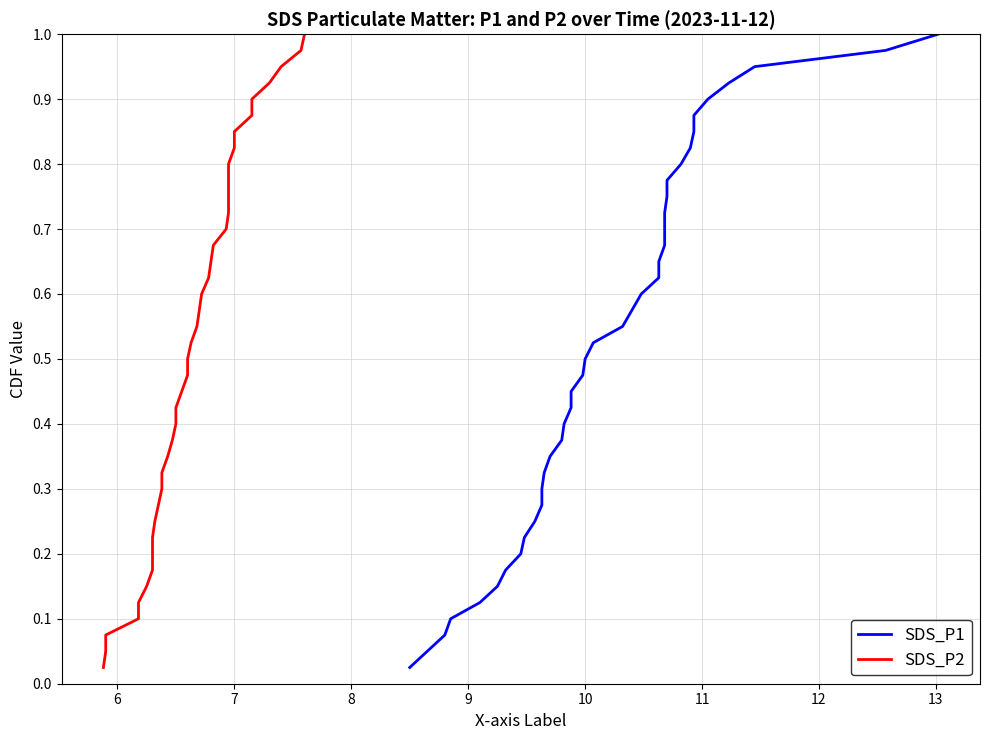

What is the value of the SDS_P2 point at the 23rd from the left?

0.6